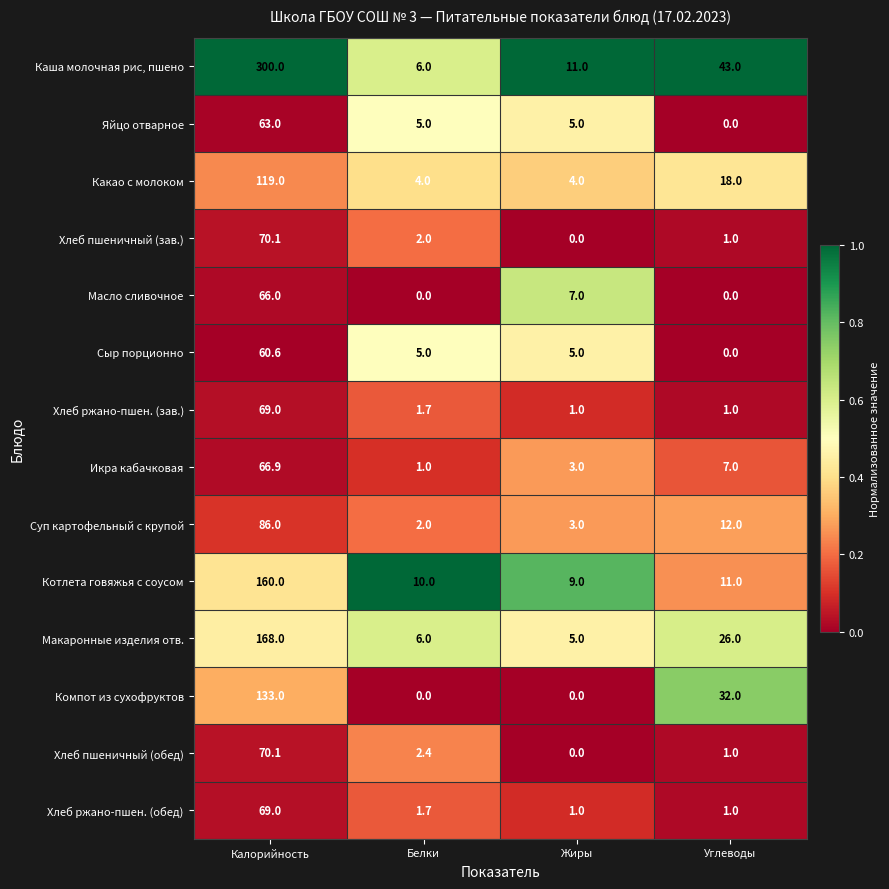

What is the highest value of the Какао с молоком series?

119.0